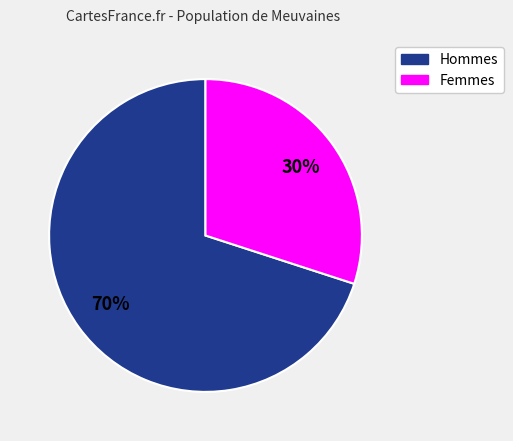

How many segments does this pie chart have?

2